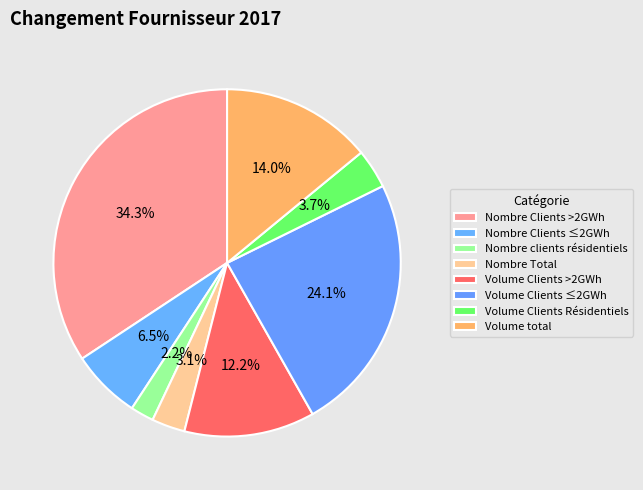

What percentage do Volume total and Nombre Total together represent?

17.1%